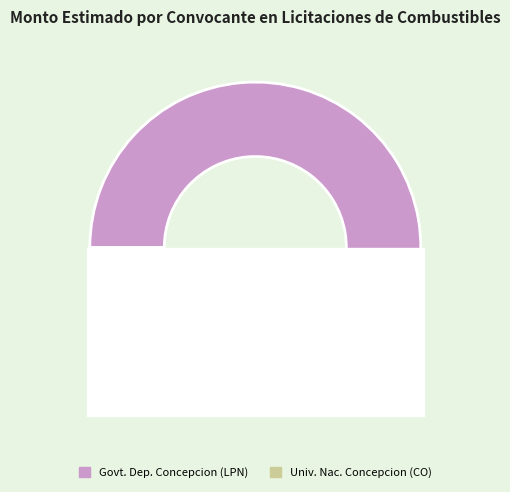

To the nearest percent, what portion does Gobierno Departamental de Concepcion (Combustibles y Lubricantes, LPN) represent?

95%